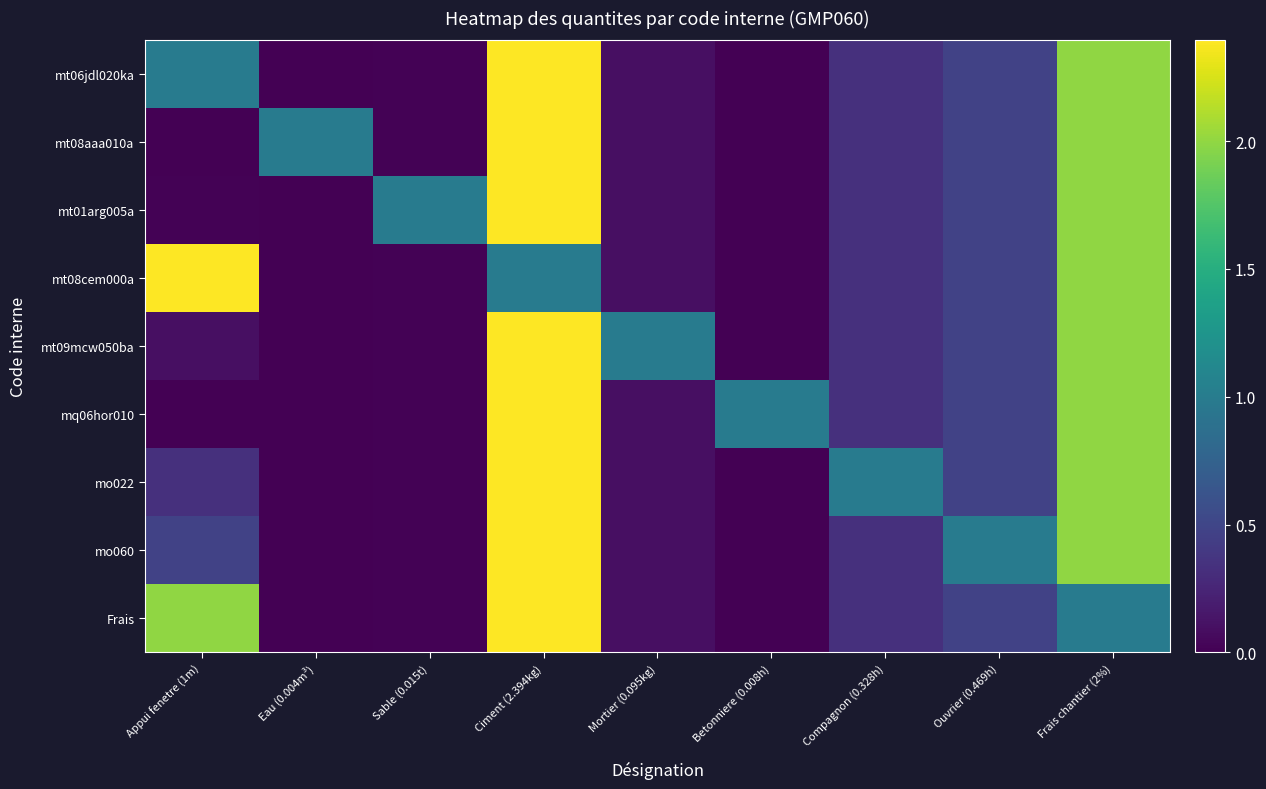

Reading left to right, transcribe all the data shown in this chart.

mt06jdl020ka: Appui fenetre (1m)=1.0	Eau (0.004m³)=0.0	Sable (0.015t)=0.0	Ciment (2.394kg)=2.4	Mortier (0.095kg)=0.1	Betonniere (0.008h)=0.0	Compagnon (0.328h)=0.3	Ouvrier (0.469h)=0.5	Frais chantier (2%)=2.0
mt08aaa010a: Appui fenetre (1m)=0.0	Eau (0.004m³)=1.0	Sable (0.015t)=0.0	Ciment (2.394kg)=2.4	Mortier (0.095kg)=0.1	Betonniere (0.008h)=0.0	Compagnon (0.328h)=0.3	Ouvrier (0.469h)=0.5	Frais chantier (2%)=2.0
mt01arg005a: Appui fenetre (1m)=0.0	Eau (0.004m³)=0.0	Sable (0.015t)=1.0	Ciment (2.394kg)=2.4	Mortier (0.095kg)=0.1	Betonniere (0.008h)=0.0	Compagnon (0.328h)=0.3	Ouvrier (0.469h)=0.5	Frais chantier (2%)=2.0
mt08cem000a: Appui fenetre (1m)=2.4	Eau (0.004m³)=0.0	Sable (0.015t)=0.0	Ciment (2.394kg)=1.0	Mortier (0.095kg)=0.1	Betonniere (0.008h)=0.0	Compagnon (0.328h)=0.3	Ouvrier (0.469h)=0.5	Frais chantier (2%)=2.0
mt09mcw050ba: Appui fenetre (1m)=0.1	Eau (0.004m³)=0.0	Sable (0.015t)=0.0	Ciment (2.394kg)=2.4	Mortier (0.095kg)=1.0	Betonniere (0.008h)=0.0	Compagnon (0.328h)=0.3	Ouvrier (0.469h)=0.5	Frais chantier (2%)=2.0
mq06hor010: Appui fenetre (1m)=0.0	Eau (0.004m³)=0.0	Sable (0.015t)=0.0	Ciment (2.394kg)=2.4	Mortier (0.095kg)=0.1	Betonniere (0.008h)=1.0	Compagnon (0.328h)=0.3	Ouvrier (0.469h)=0.5	Frais chantier (2%)=2.0
mo022: Appui fenetre (1m)=0.3	Eau (0.004m³)=0.0	Sable (0.015t)=0.0	Ciment (2.394kg)=2.4	Mortier (0.095kg)=0.1	Betonniere (0.008h)=0.0	Compagnon (0.328h)=1.0	Ouvrier (0.469h)=0.5	Frais chantier (2%)=2.0
mo060: Appui fenetre (1m)=0.5	Eau (0.004m³)=0.0	Sable (0.015t)=0.0	Ciment (2.394kg)=2.4	Mortier (0.095kg)=0.1	Betonniere (0.008h)=0.0	Compagnon (0.328h)=0.3	Ouvrier (0.469h)=1.0	Frais chantier (2%)=2.0
Frais: Appui fenetre (1m)=2.0	Eau (0.004m³)=0.0	Sable (0.015t)=0.0	Ciment (2.394kg)=2.4	Mortier (0.095kg)=0.1	Betonniere (0.008h)=0.0	Compagnon (0.328h)=0.3	Ouvrier (0.469h)=0.5	Frais chantier (2%)=1.0